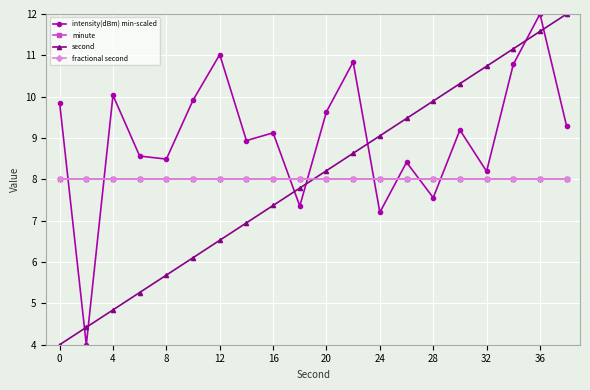

Does the chart have visible grid lines?

Yes